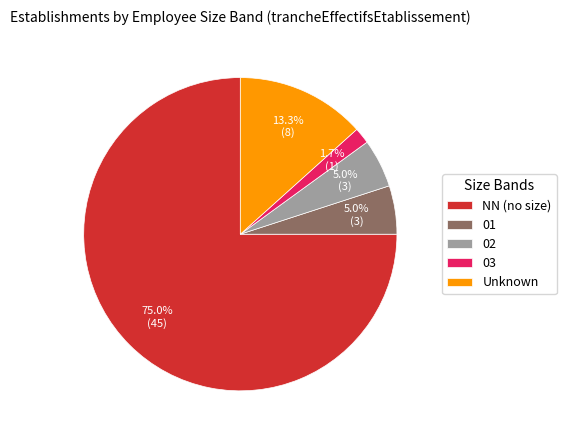

Combined, what portion of the pie is 01 and Unknown?

18.3%